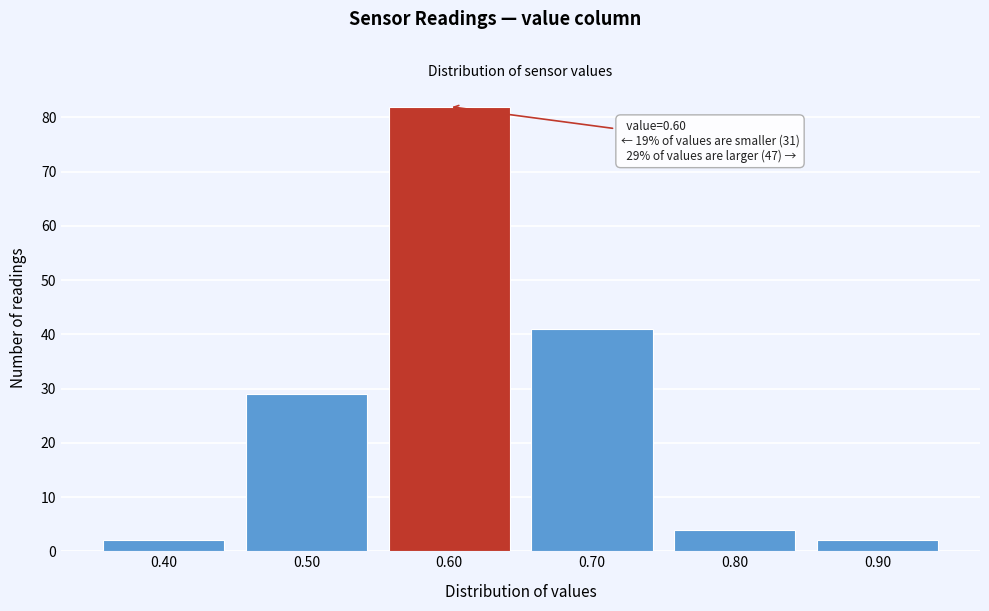

Reading left to right, list all the values displayed in this chart.

2	29	82	41	4	2